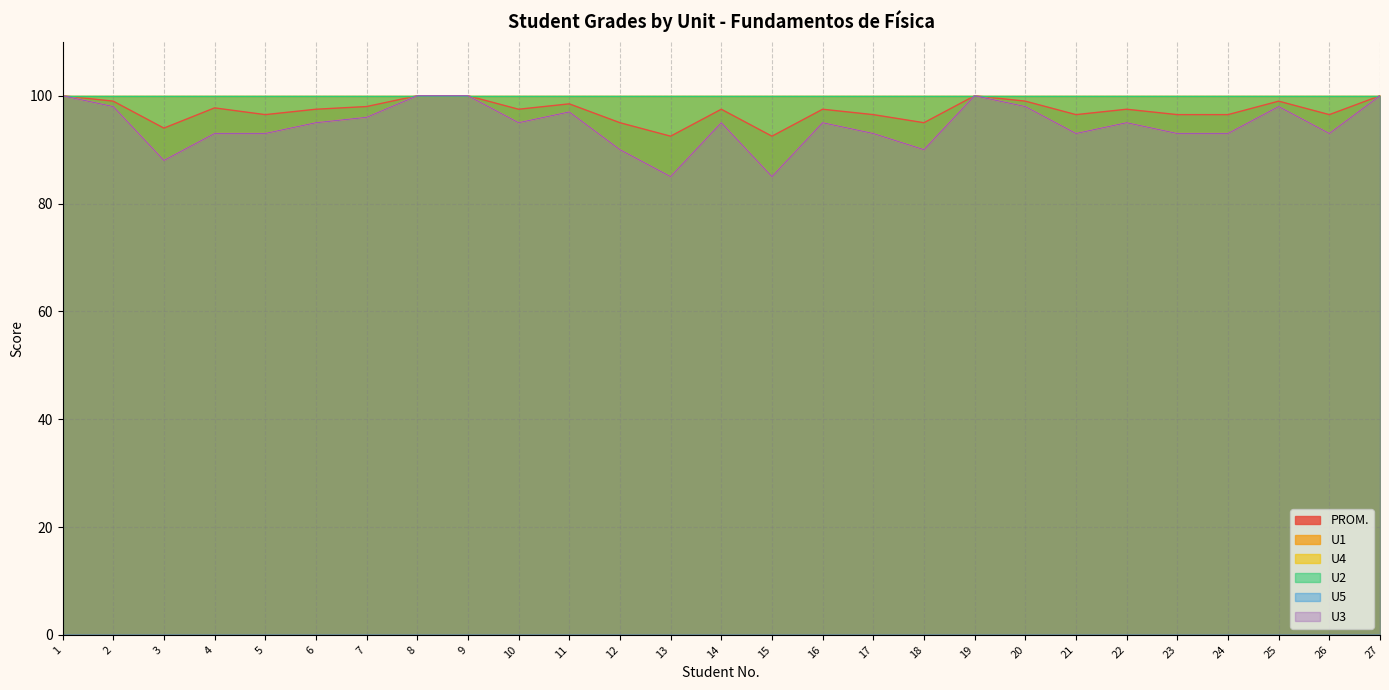

The value of U4 at 23 is 93.0. True or false?

True